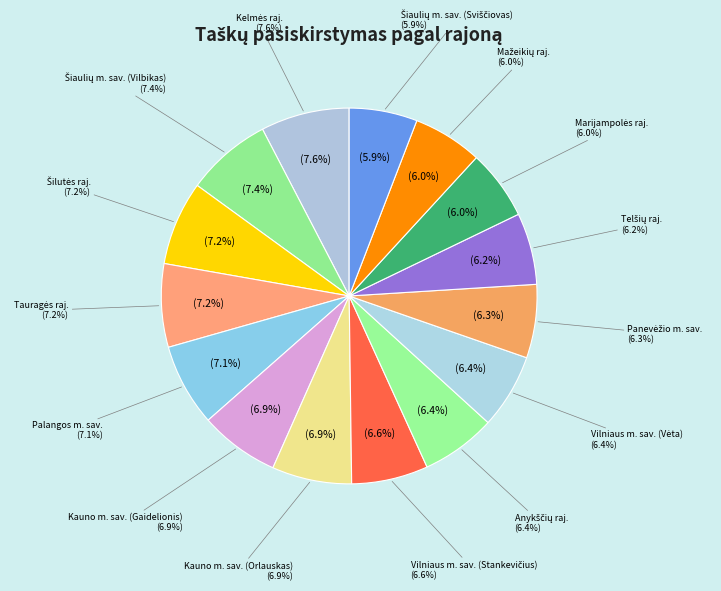

What percentage is the Šiaulių m. sav. (Vilbikas) slice, to the nearest percent?

7%